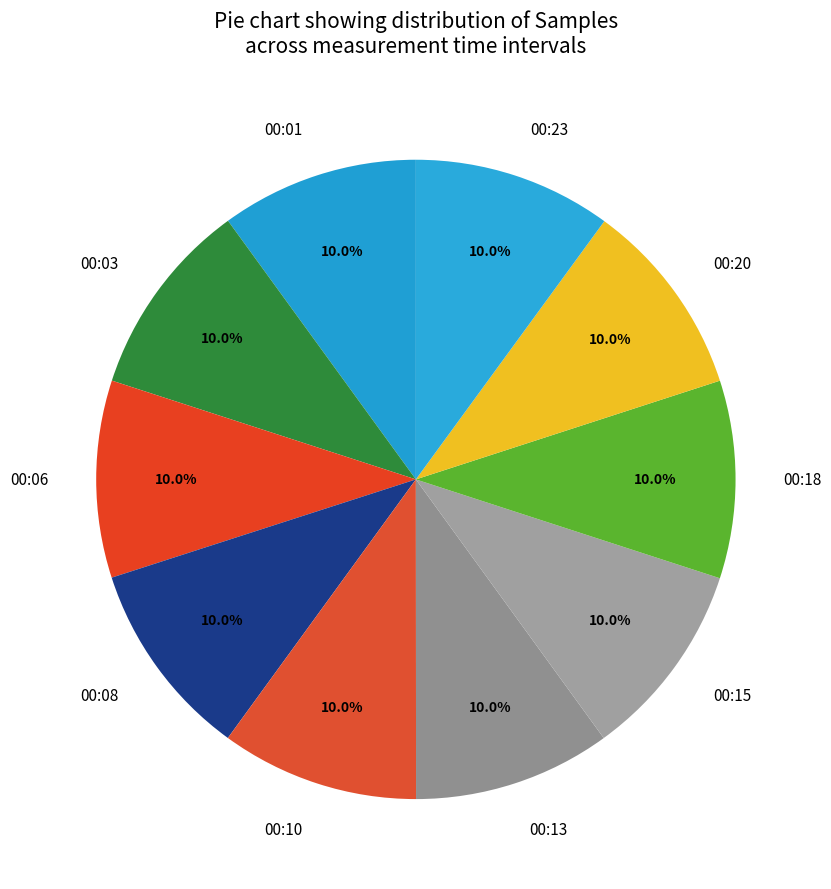

True or false: 00:06 accounts for 10% of the total.

True